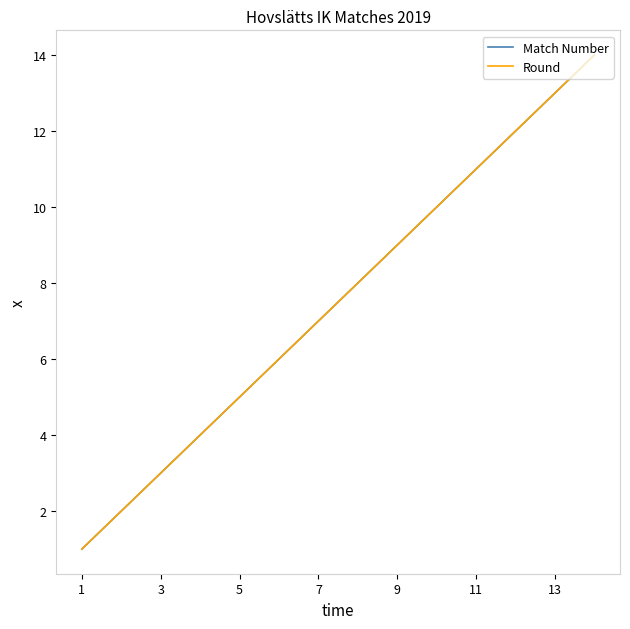

True or false: Round and Match Number intersect in this chart.

False